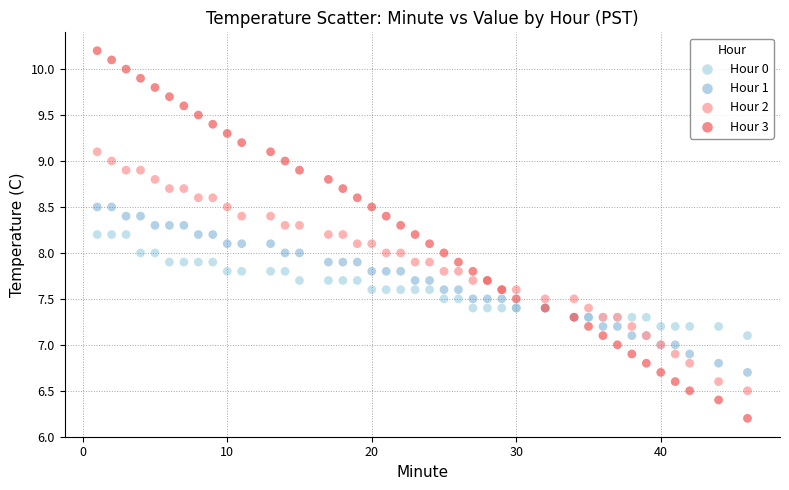

Which series contains the lowest Y value?

Hour 3